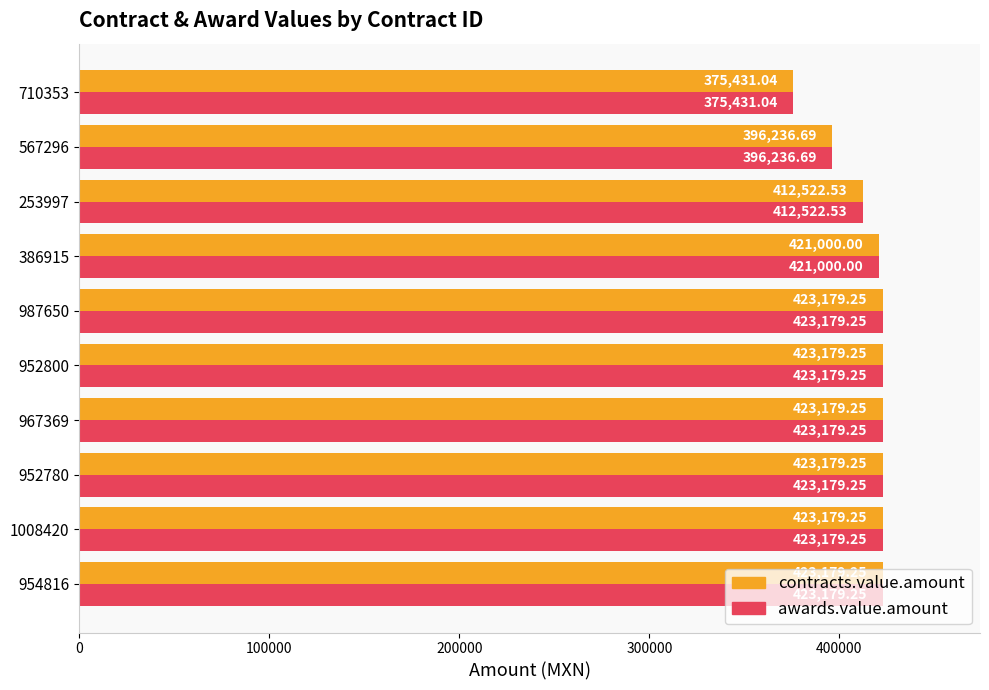

What is the difference between the maximum and minimum values in the contracts.value.amount series?

47748.2